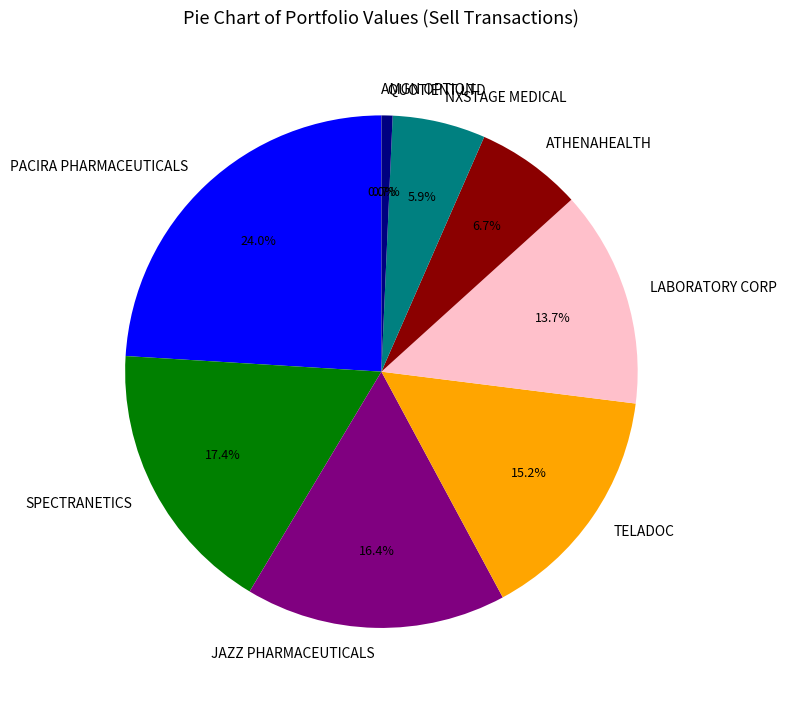

Is there a majority slice in this chart?

No